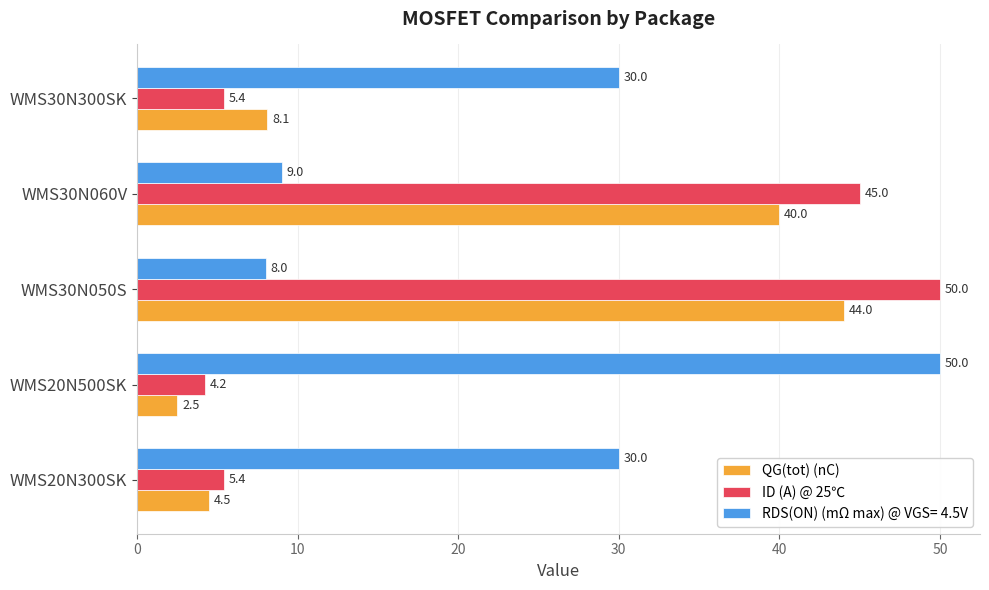

At how many categories does at least one series exceed 24?

5